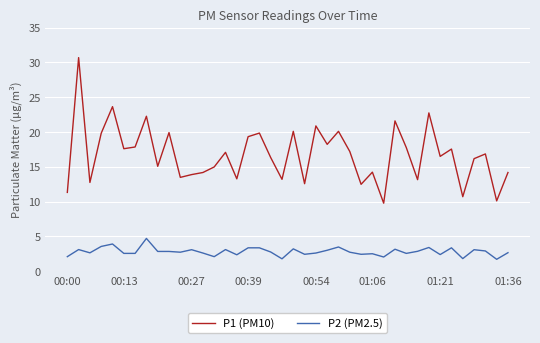

True or false: P1 (PM10) and P2 (PM2.5) cross at least once.

False